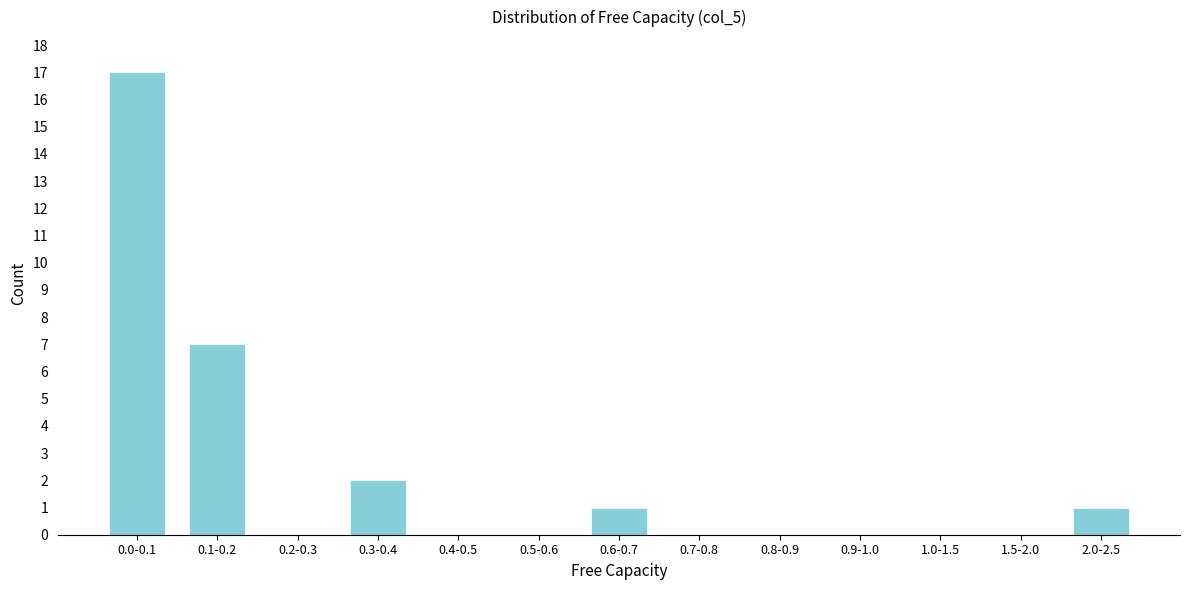

Reading right to left, what are all the values shown in this chart?

2.0-2.5=1	1.5-2.0=0	1.0-1.5=0	0.9-1.0=0	0.8-0.9=0	0.7-0.8=0	0.6-0.7=1	0.5-0.6=0	0.4-0.5=0	0.3-0.4=2	0.2-0.3=0	0.1-0.2=7	0.0-0.1=17